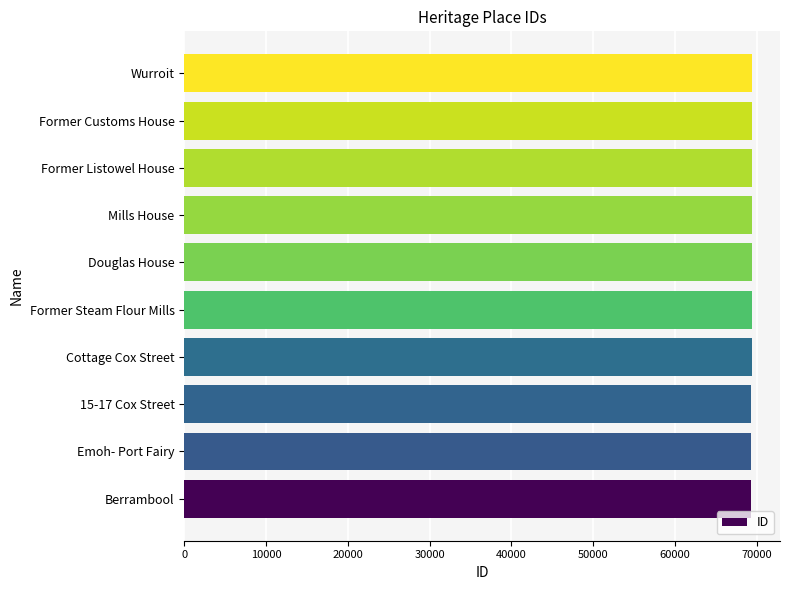

Is it true that the value at Douglas House is 69355?

True